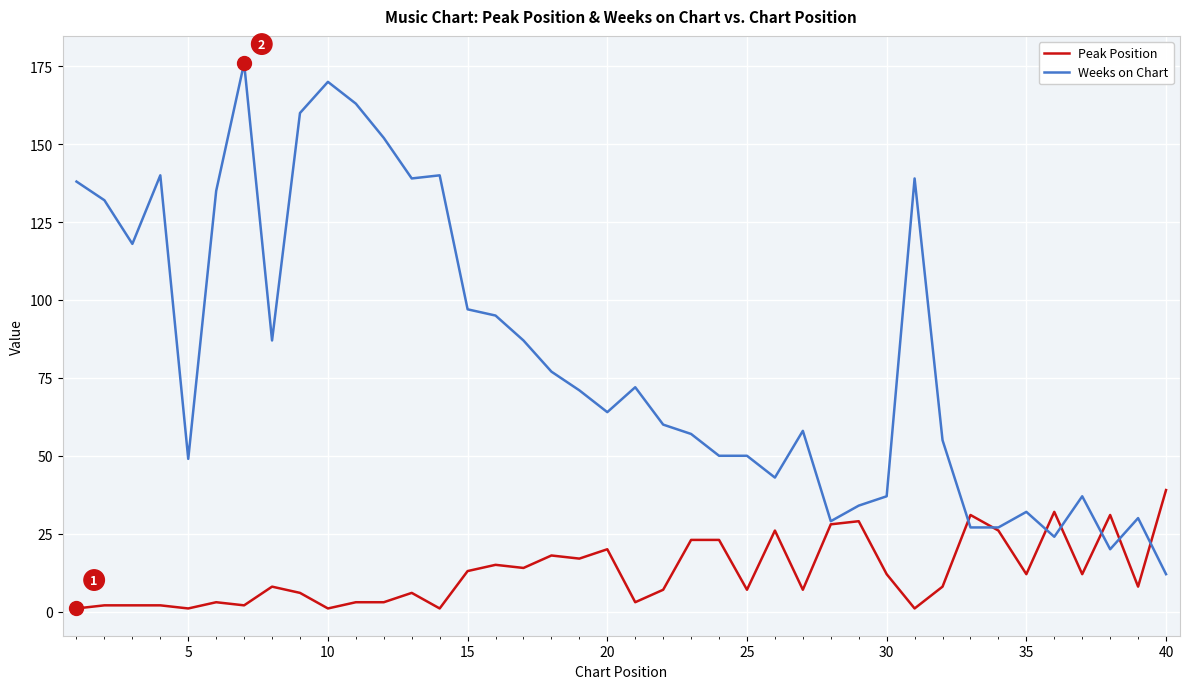

How many distinct data groups are displayed?

2